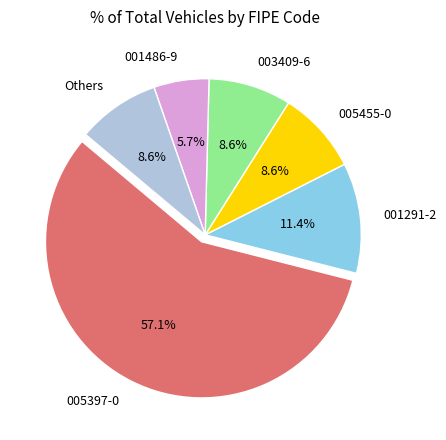

Is there a majority slice in this chart?

Yes